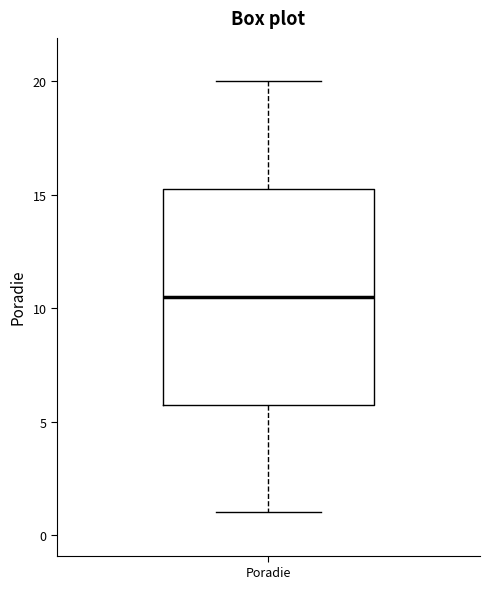

Read this box plot against the y-axis: the position of the median line, the range covered by the box, and the ends of both whiskers. The values are not printed on the chart, so give them approximately, as read against the axis.

median 10.5, box 6.0 to 15.5, whiskers 1.0 to 20.0